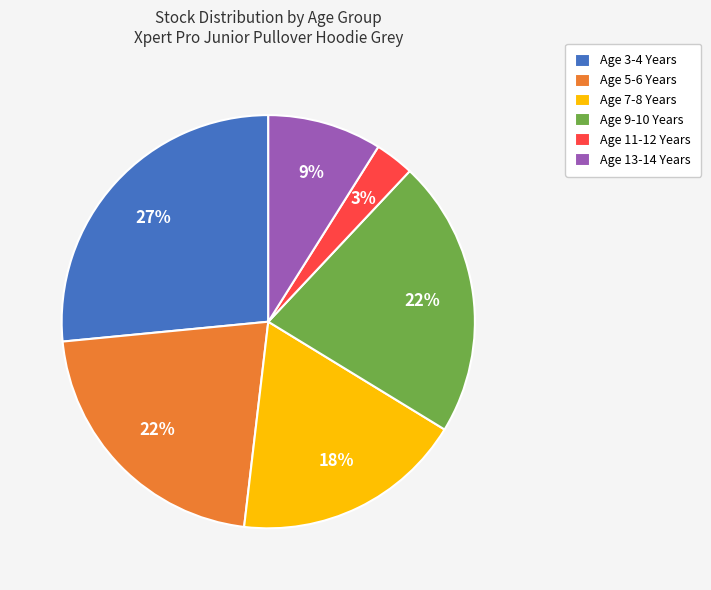

Combined, do Age 7-8 Years and Age 11-12 Years account for over 50%?

No